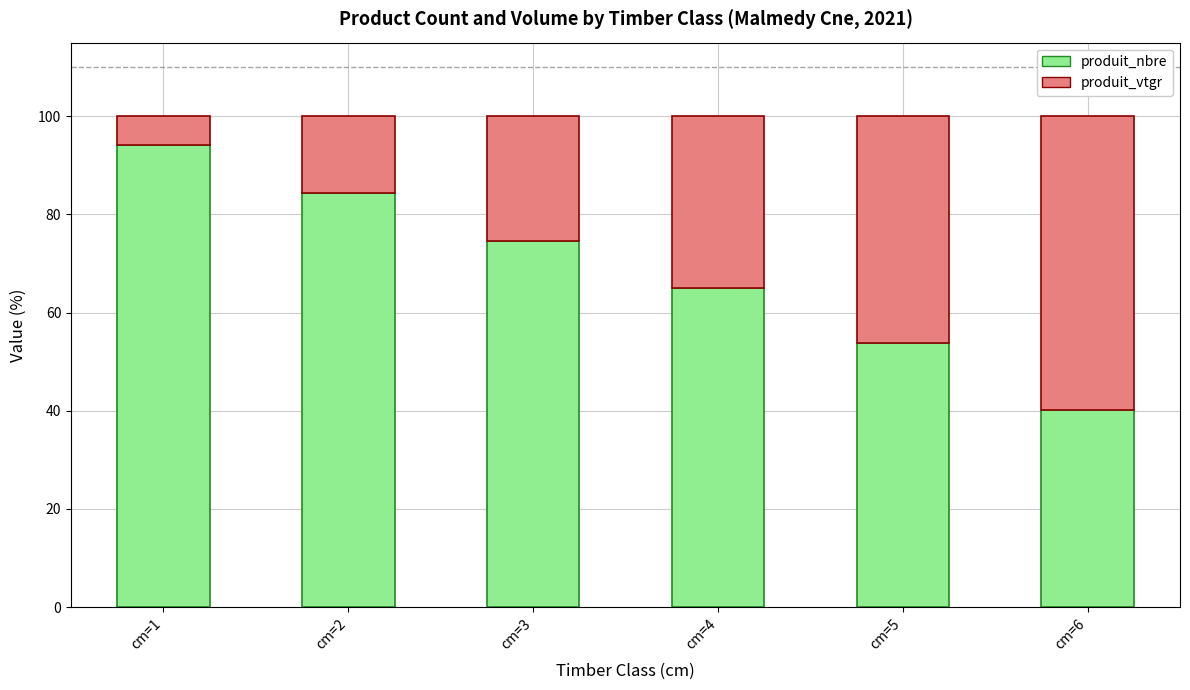

Reading left to right, what are the values for produit_nbre?

94.2	84.3	74.6	65.1	53.8	40.1